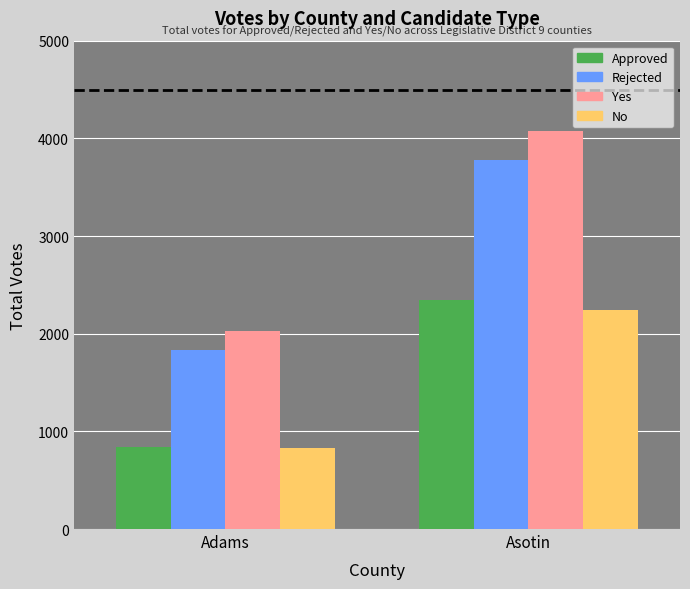

List the series in order of their peak value, lowest first.

No, Approved, Rejected, Yes